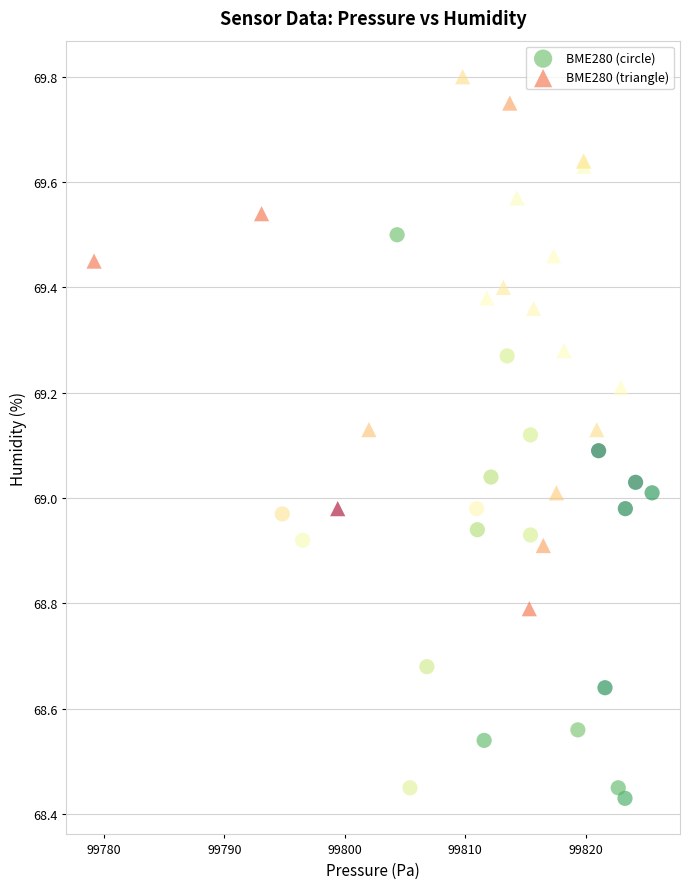

Which series reaches the minimum Y coordinate?

BME280 (circle)